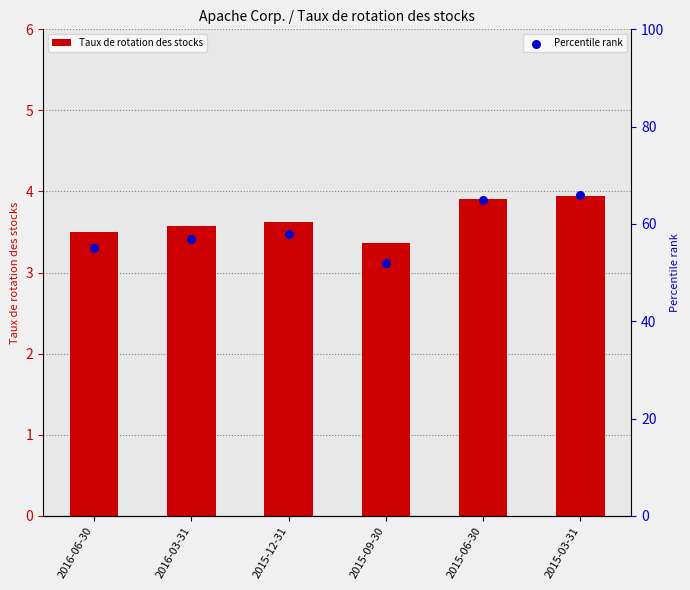

Is the value of Taux de rotation des stocks at 2015-09-30 greater than the value of Percentile rank at 2015-03-31?

No